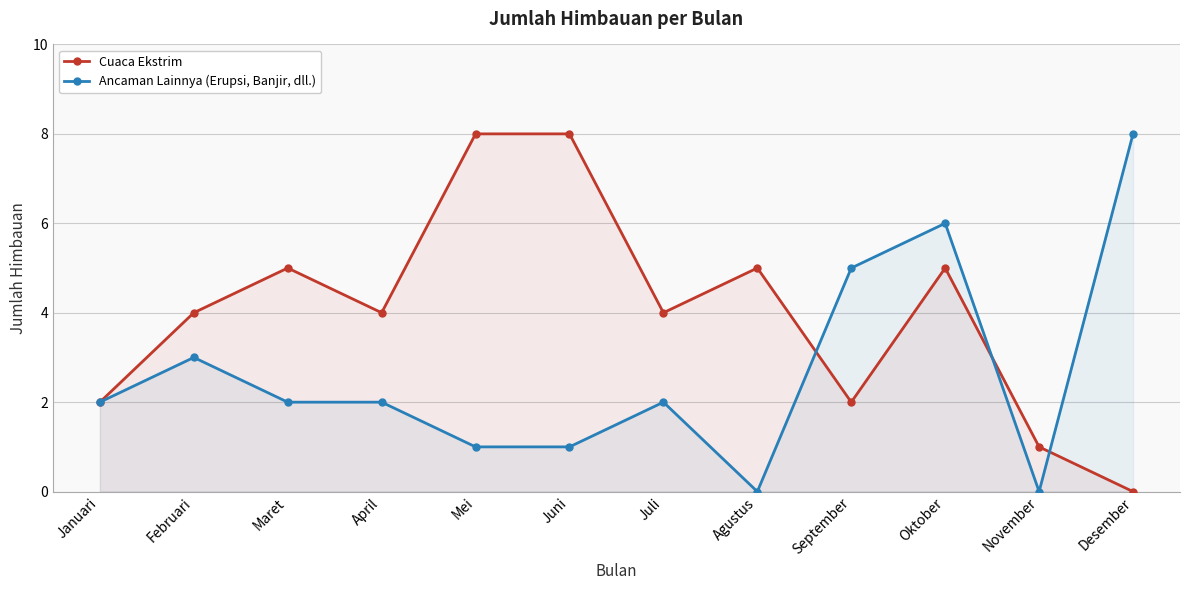

True or false: Ancaman Lainnya (Erupsi, Banjir, dll.) has a value of 1 at Mei.

True